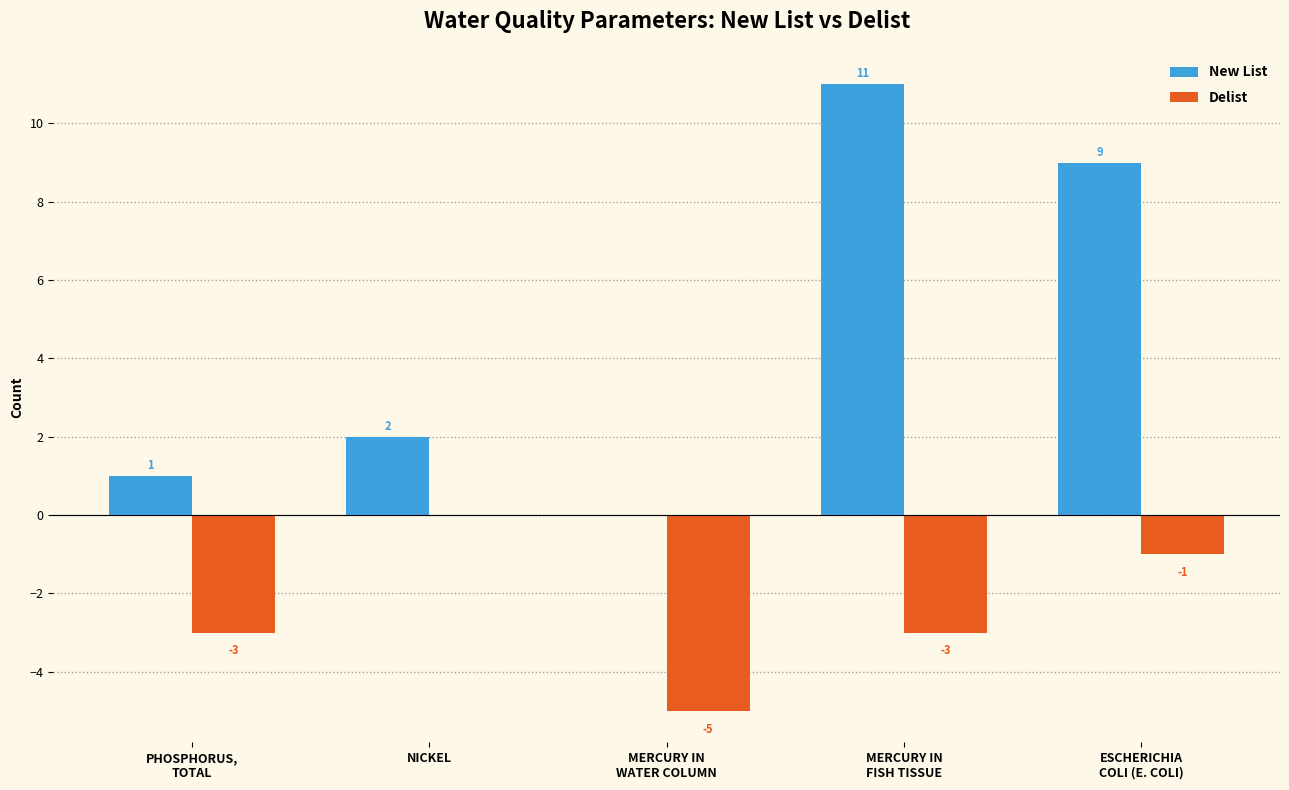

Does the chart contain stacked bars?

No